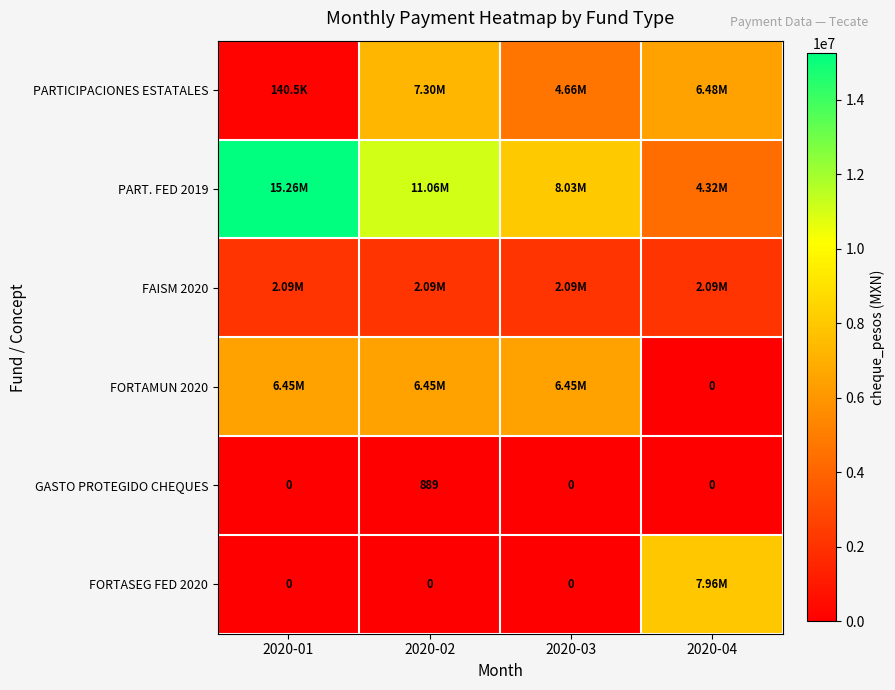

Is it true that GASTO PROTEGIDO CHEQUES equals 889.0 at 2020-02?

True